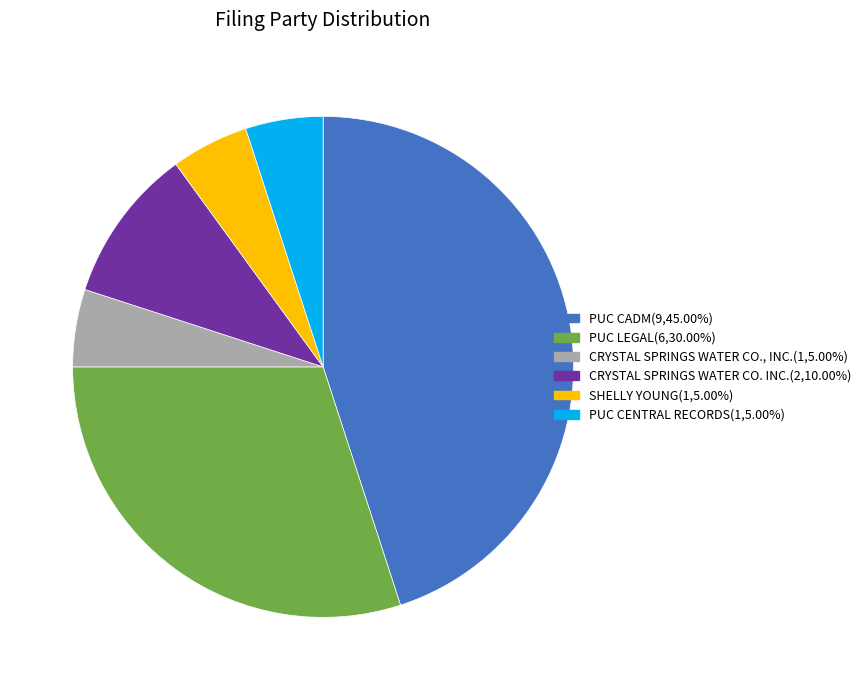

Does PUC CADM represent more than half of the total?

No